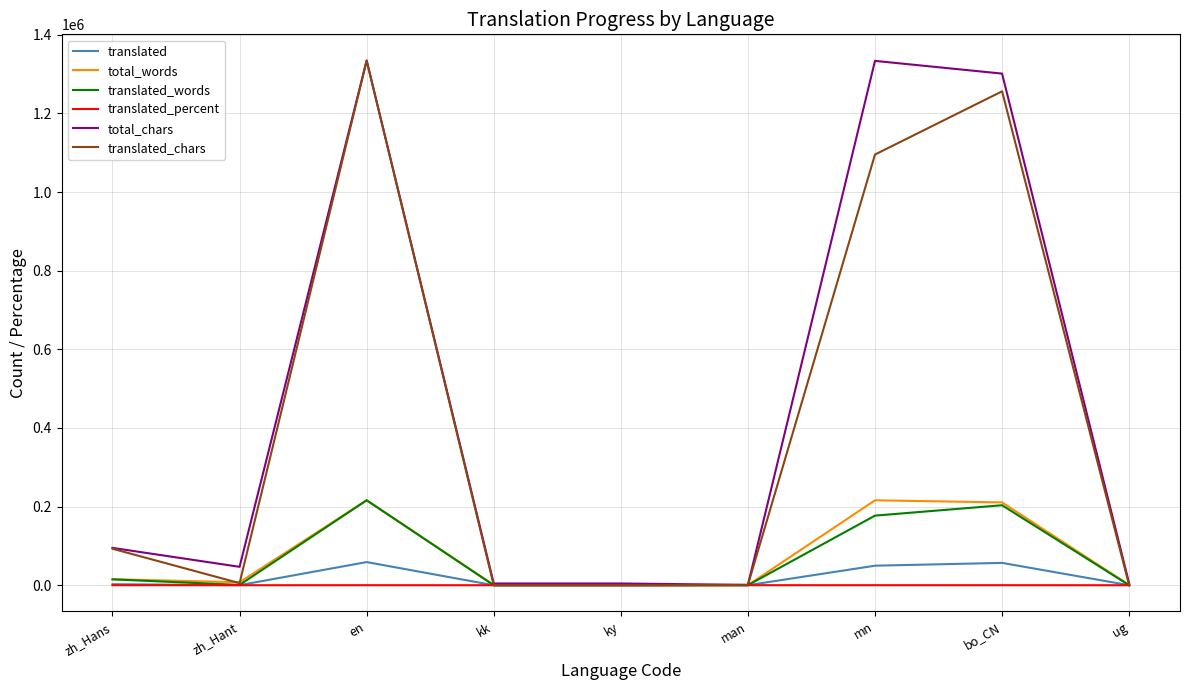

Where is total_chars nearest to the value 667634?

zh_Hans